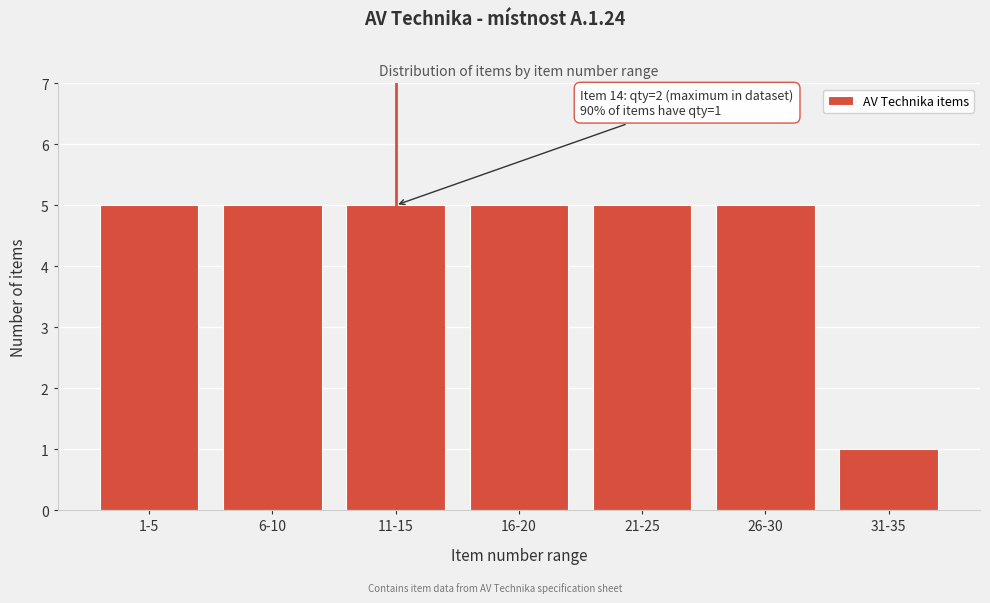

Reading left to right, transcribe all the data shown in this chart.

1-5=5	6-10=5	11-15=5	16-20=5	21-25=5	26-30=5	31-35=1